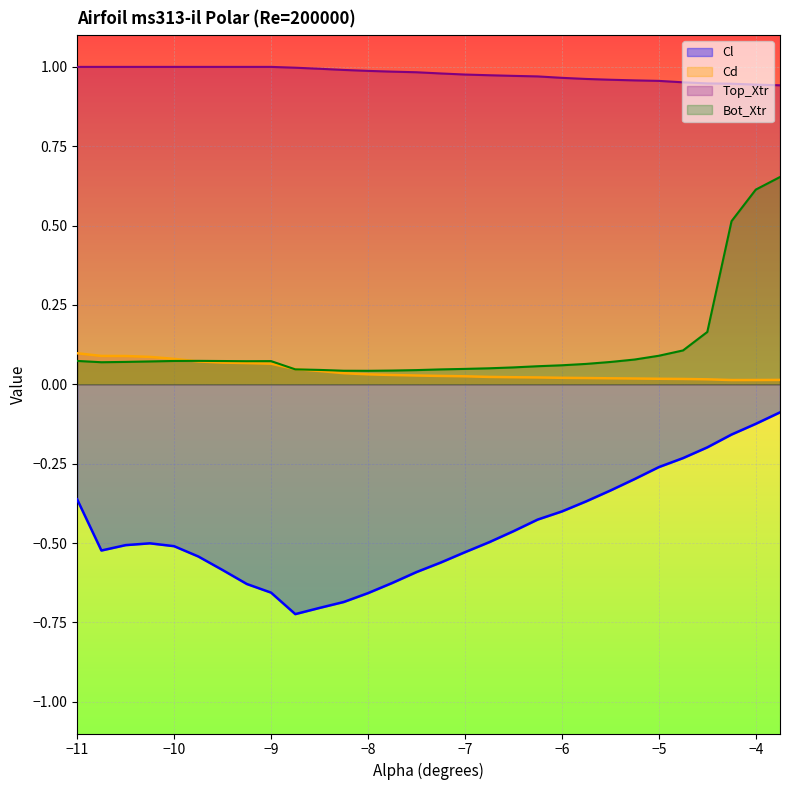

Rank the categories by Bot_Xtr value from highest to lowest.

-3.75, -4.0, -4.25, -4.5, -4.75, -5.0, -5.25, -9.75, -11.0, -10.0, -9.5, -9.0, -9.25, -10.25, -10.5, -5.5, -10.75, -5.75, -6.0, -6.25, -6.5, -6.75, -7.0, -8.75, -7.25, -8.5, -7.5, -7.75, -8.25, -8.0